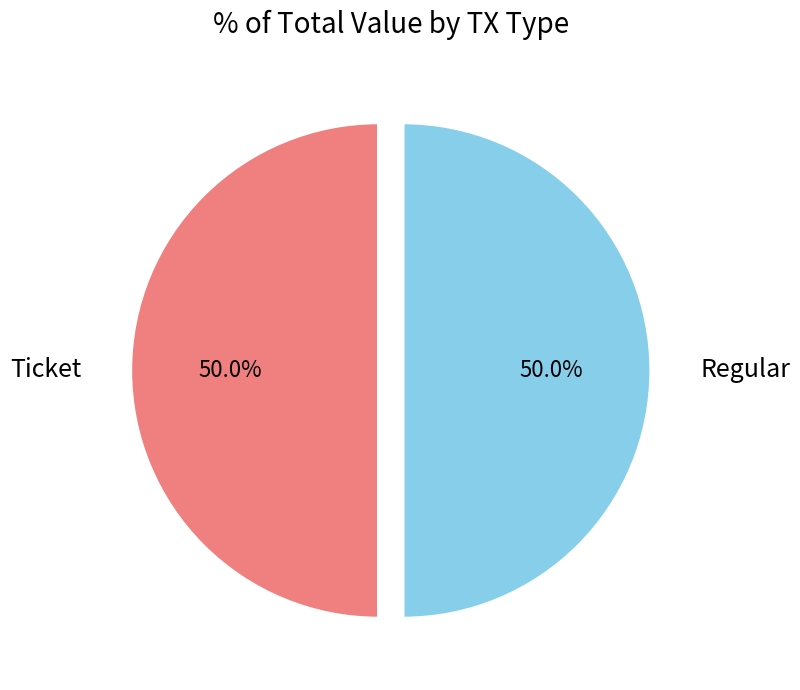

How many segments does this pie chart have?

2